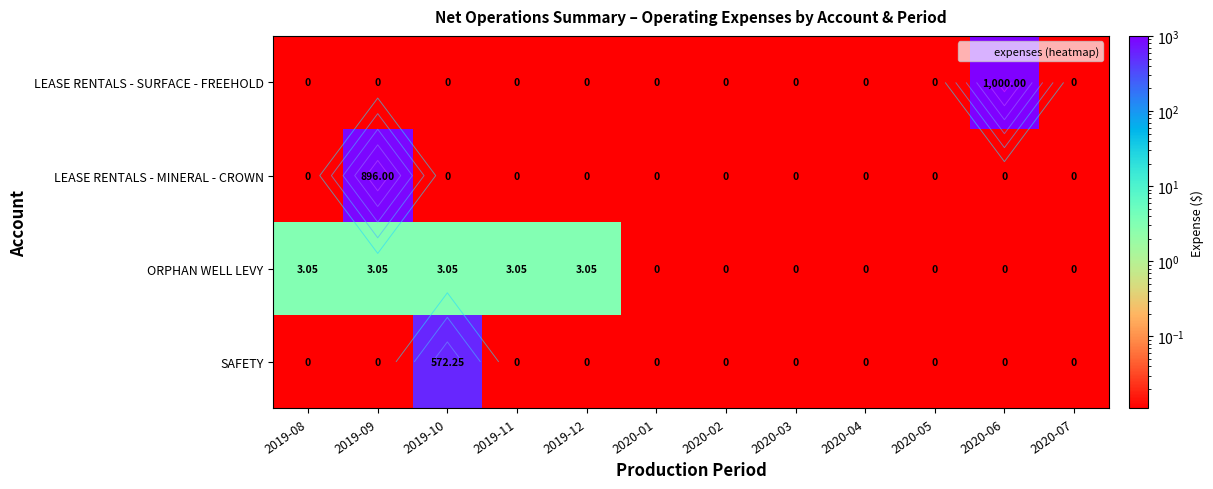

At how many categories does at least one series exceed 516?

3